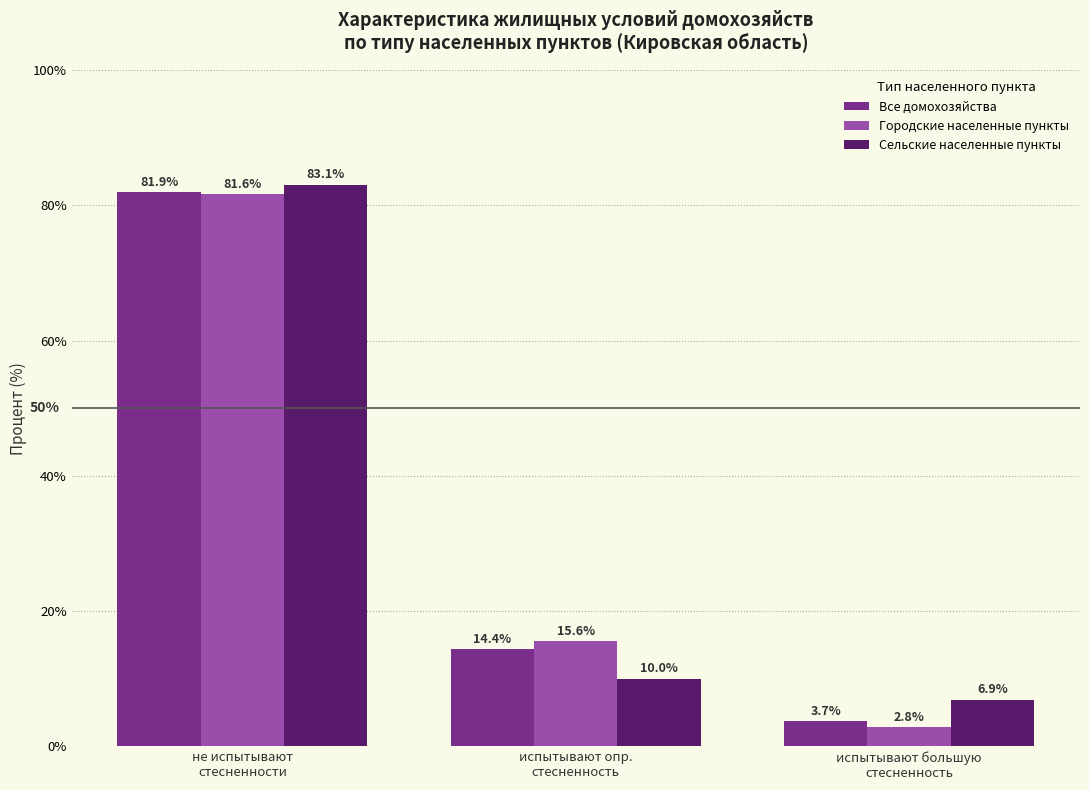

At which category does the chart reach its peak across all series?

не испытывают
стесненности